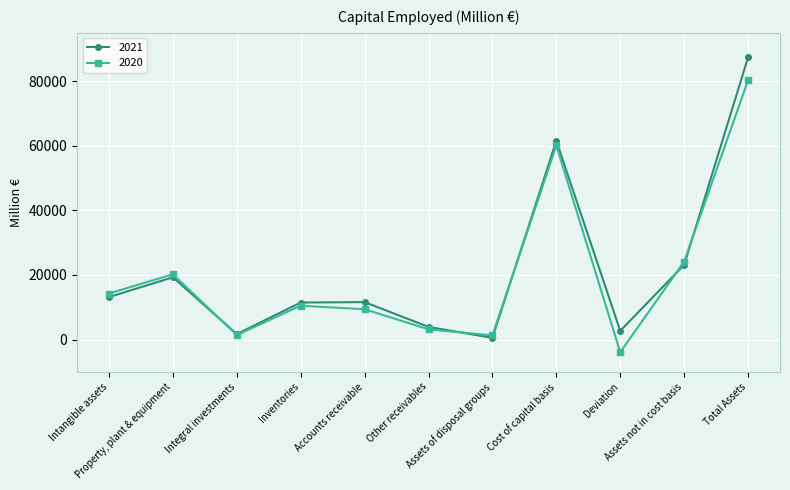

Which series changed the most between Intangible assets and Other receivables?

2020